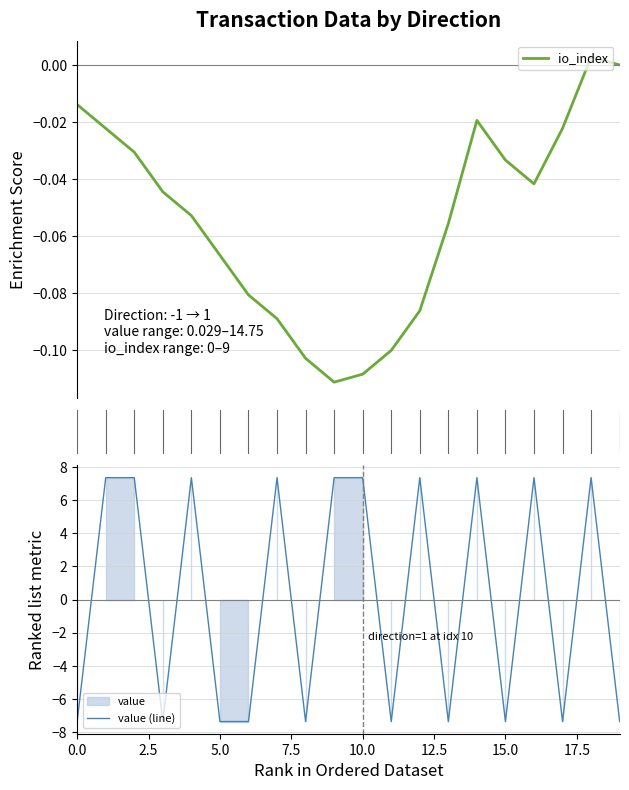

What is the total value across all series at 0.0?

-7.4